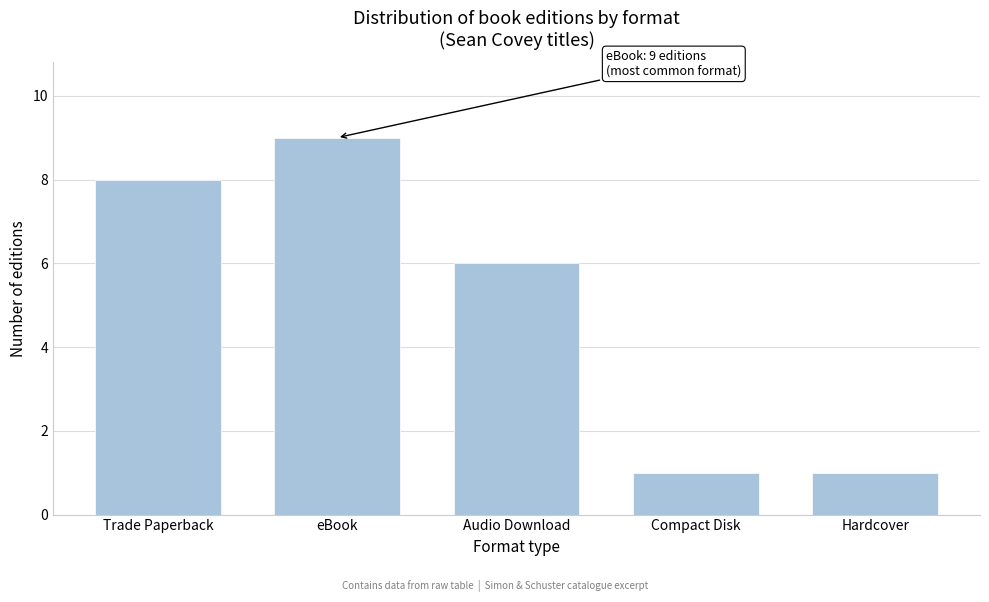

Reading left to right, transcribe all the data shown in this chart.

8	9	6	1	1